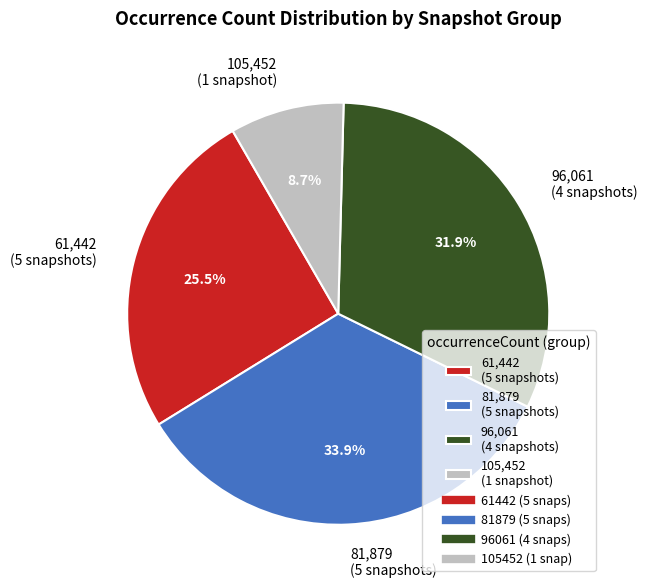

Count the number of slices in the pie.

4